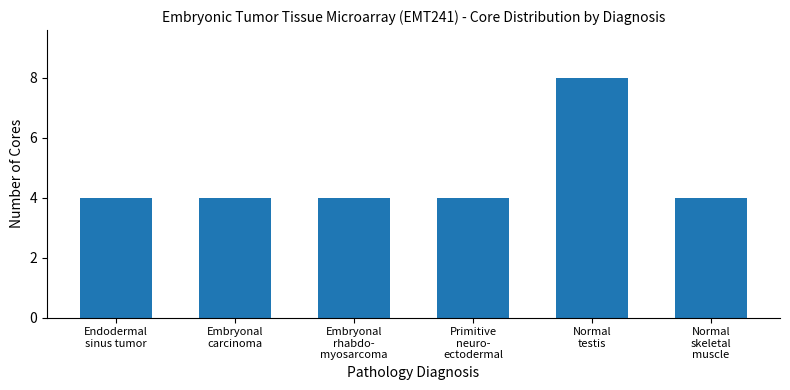

Does the chart contain stacked bars?

No